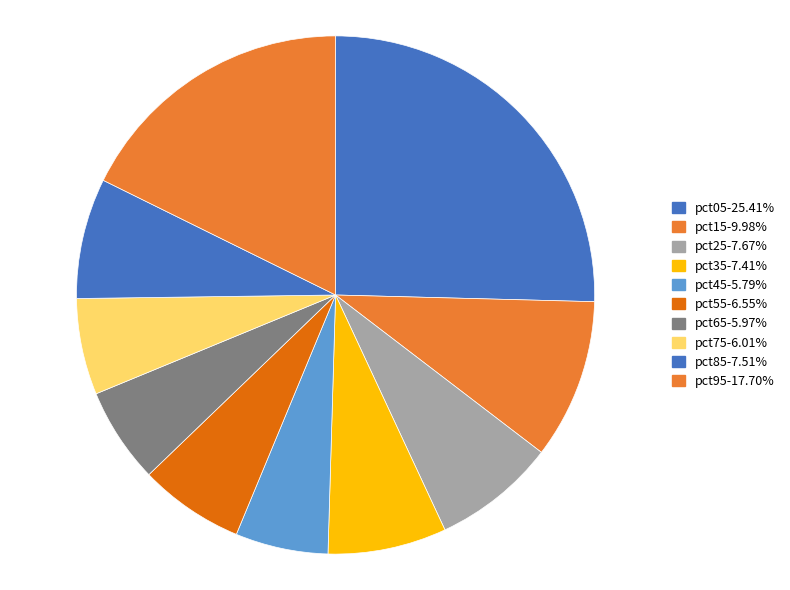

Do pct05 and pct95 together represent more than half of the pie?

No